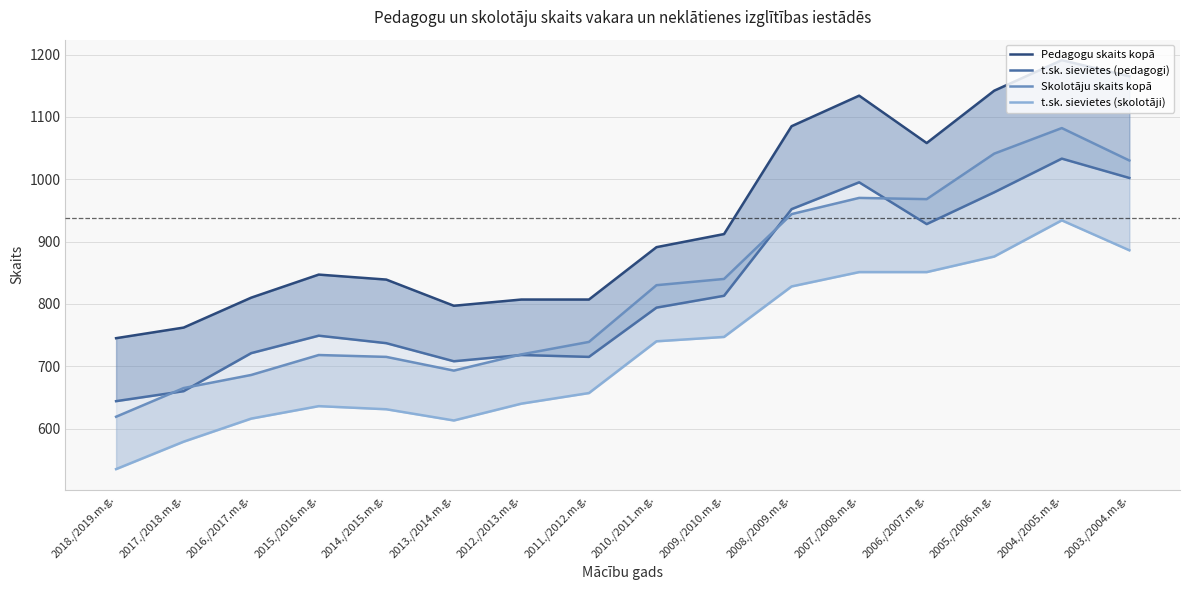

Which series has the largest total across all categories?

Pedagogu skaits kopā